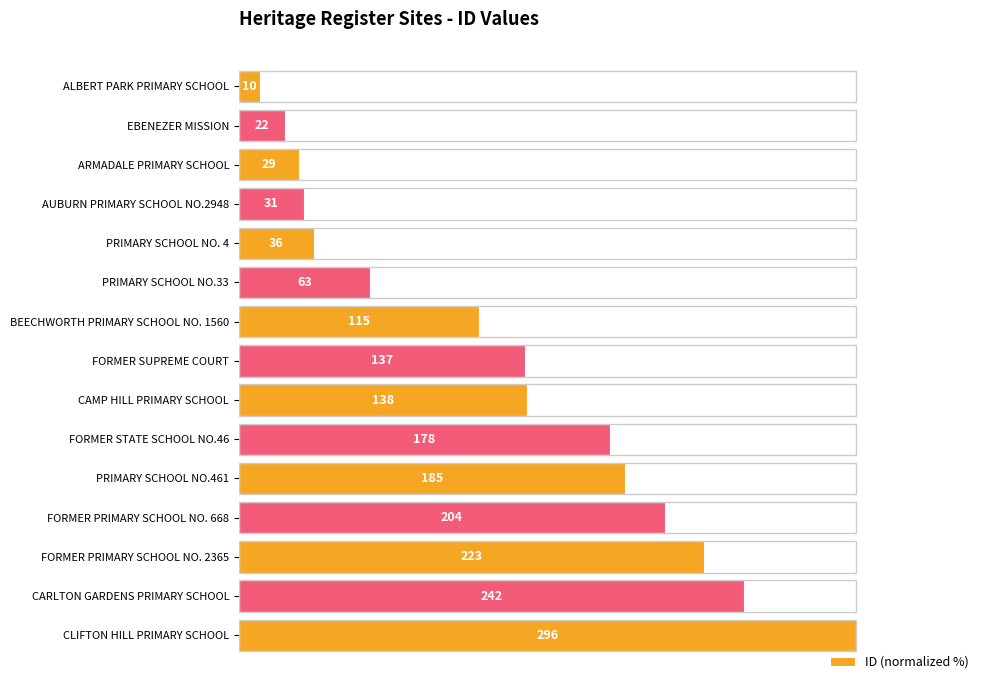

How many bars are there in total?

15